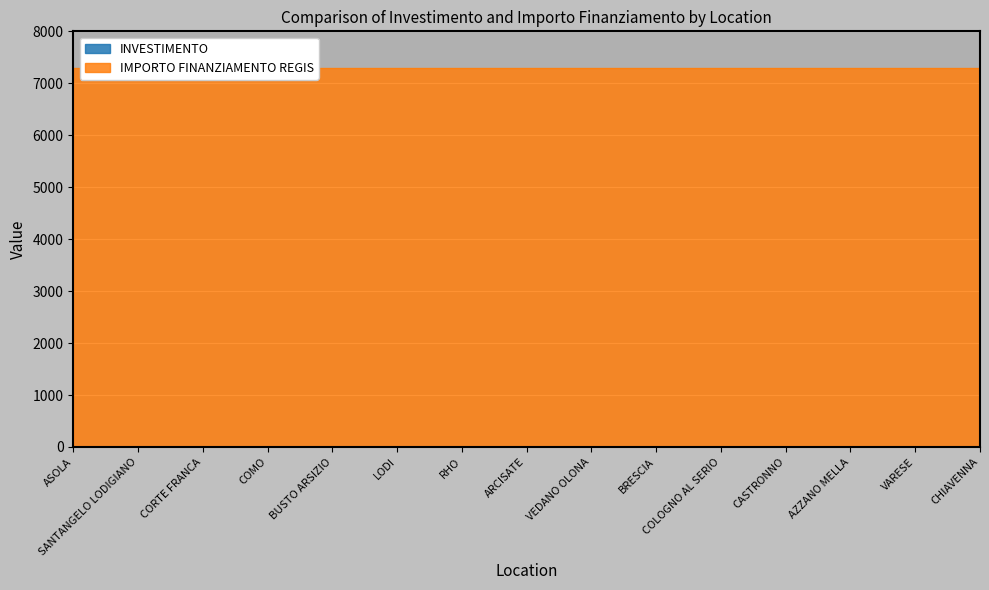

At how many categories does at least one series exceed 2833?

15